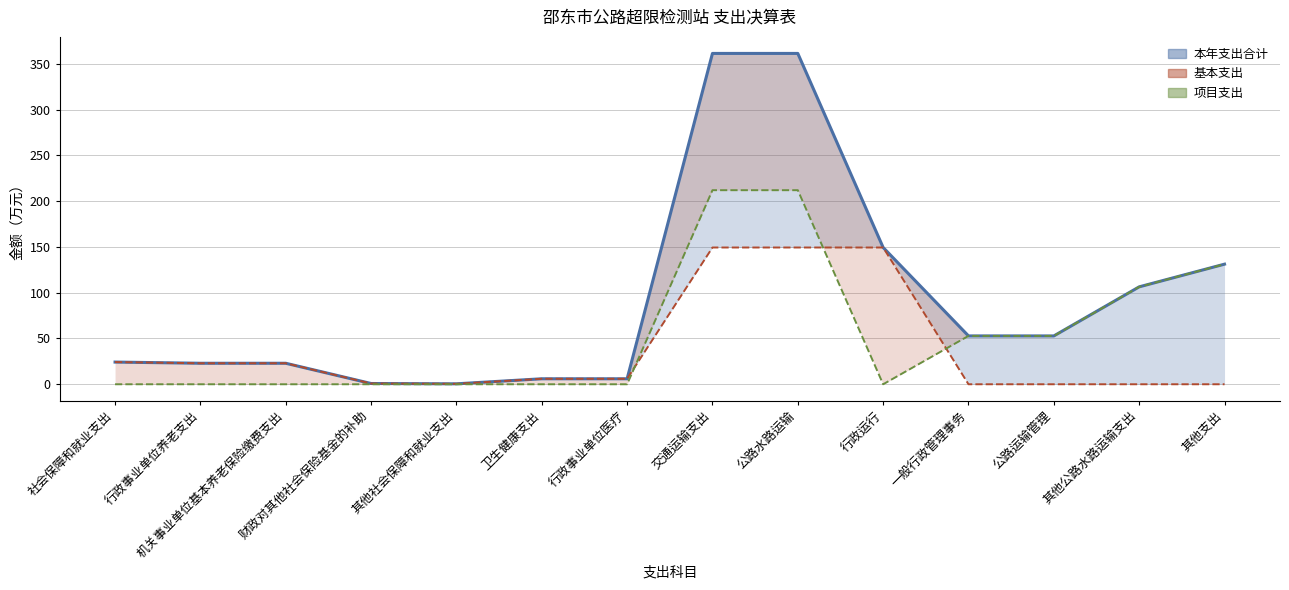

What is the total value across all series at 公路运输管理?

105.6